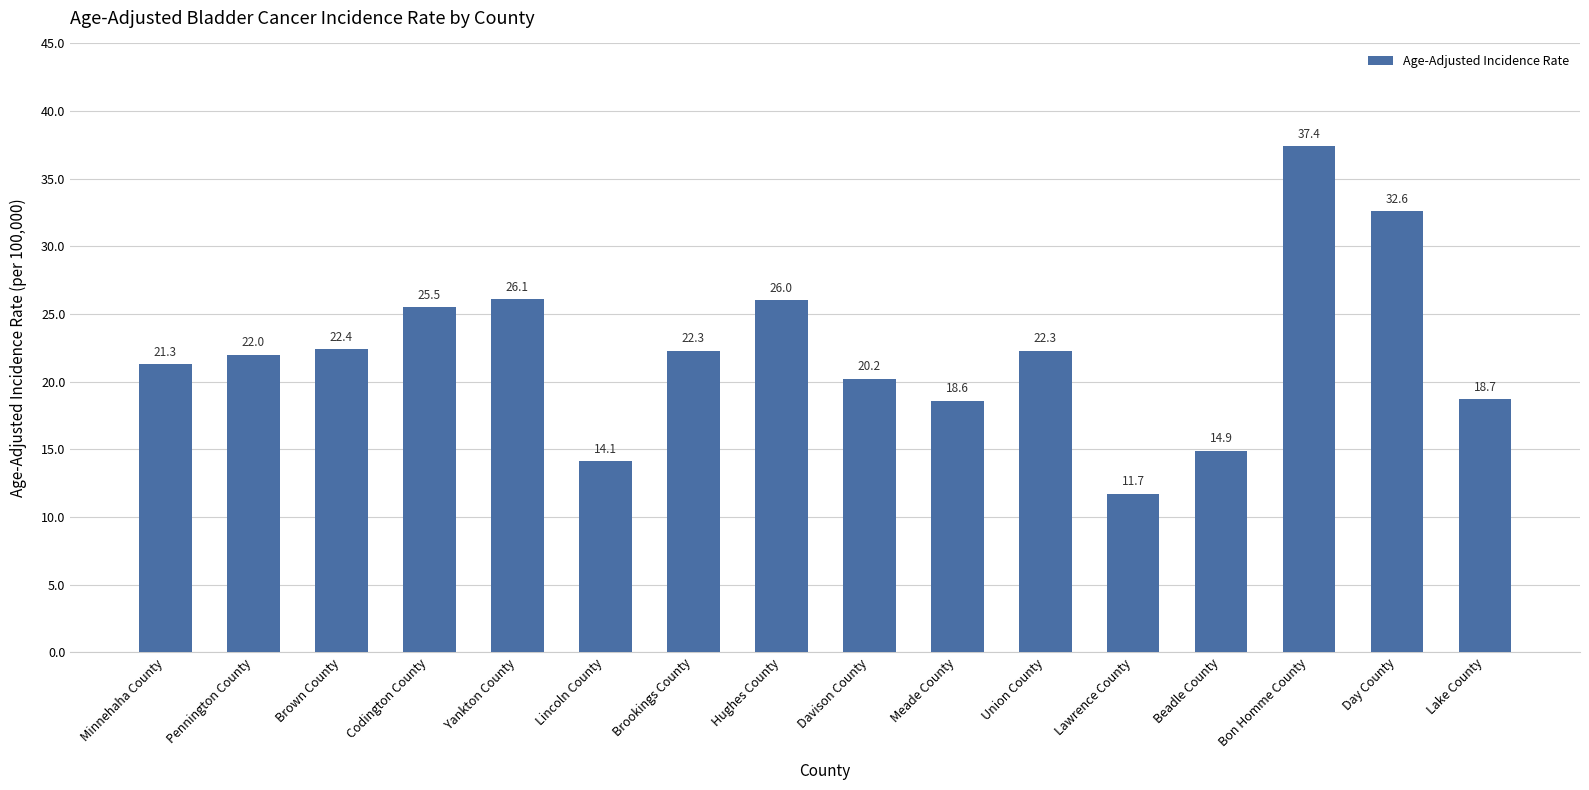

Which category has the highest value across all series?

Bon Homme County